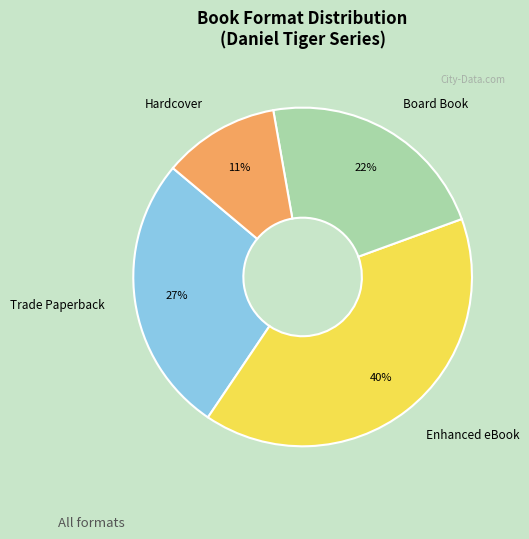

Count the number of slices in the pie.

4